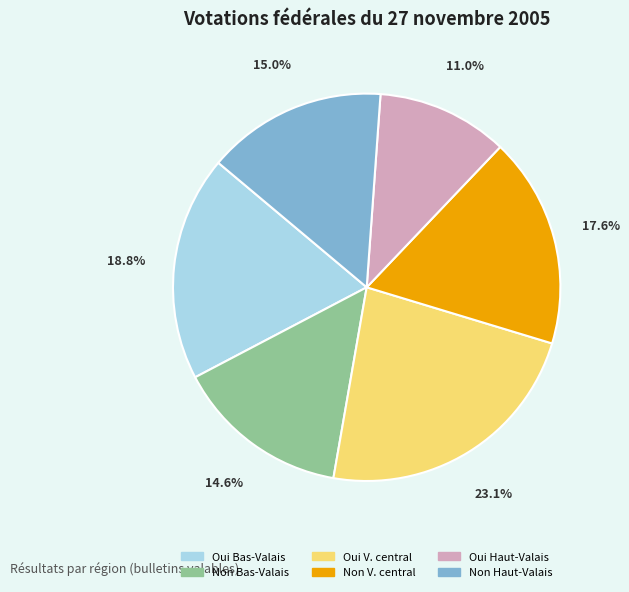

To the nearest percent, what is the difference between the largest and smallest slice percentages?

12%